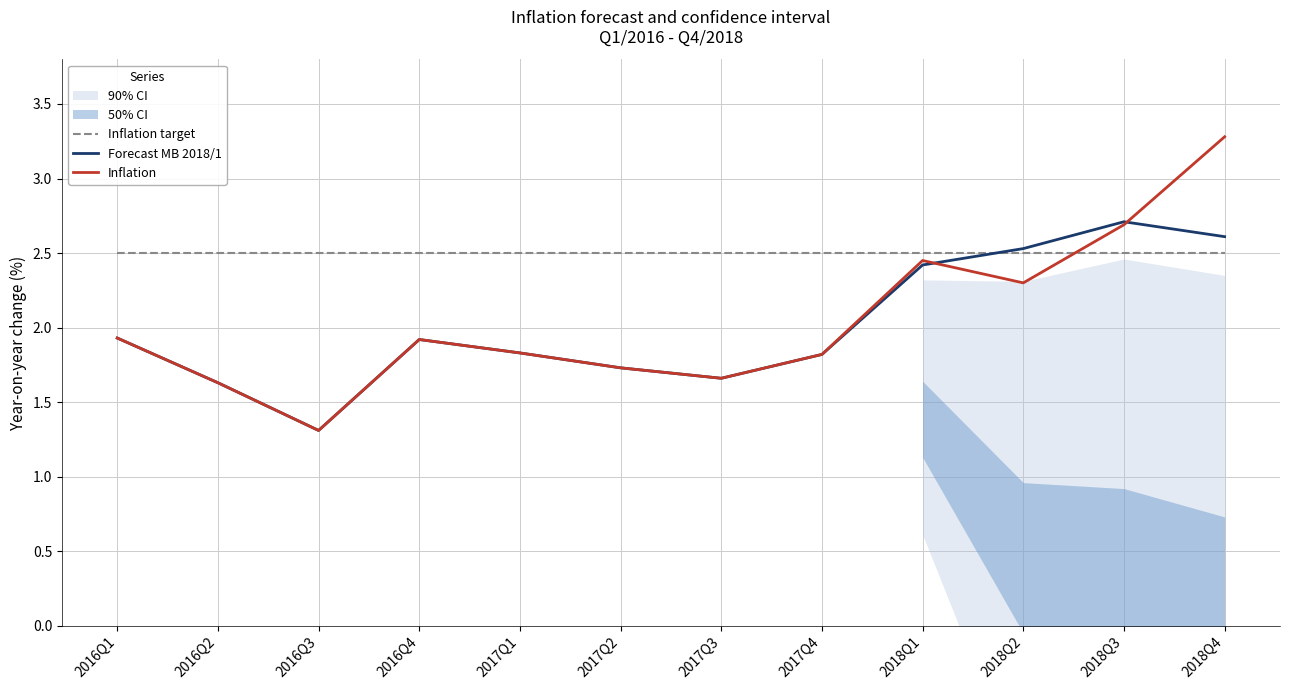

What value does the Inflation series have at 2016Q1?

1.9